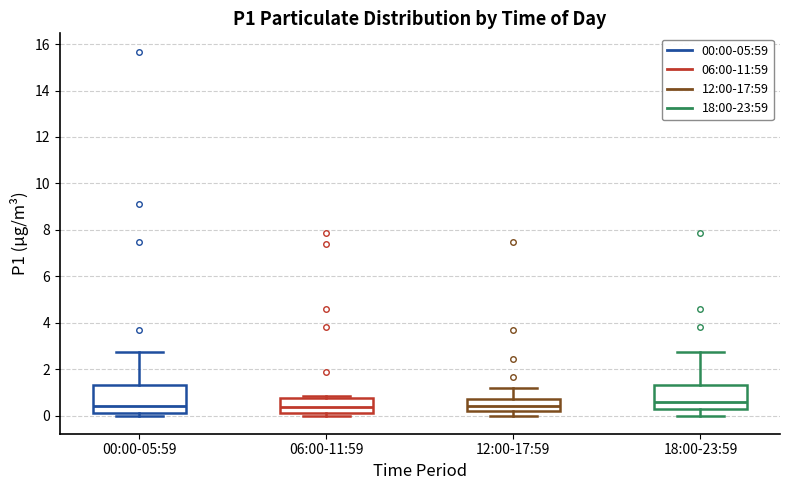

Reading left to right, transcribe this box plot: for each box, give where its median line is, the range the box spans, and where its two whiskers end, as read against the y-axis. The values are not printed on the chart, so give them approximately, as read against the axis.

00:00-05:59: median 0.4, box 0.0 to 1.4, whiskers 0.0 (just below the box's lower edge) to 2.8
06:00-11:59: median 0.4, box 0.2 to 0.8, whiskers 0.0 to 0.8 (just above the box's upper edge)
12:00-17:59: median 0.4, box 0.2 to 0.8, whiskers 0.0 to 1.2
18:00-23:59: median 0.6, box 0.2 to 1.4, whiskers 0.0 to 2.8